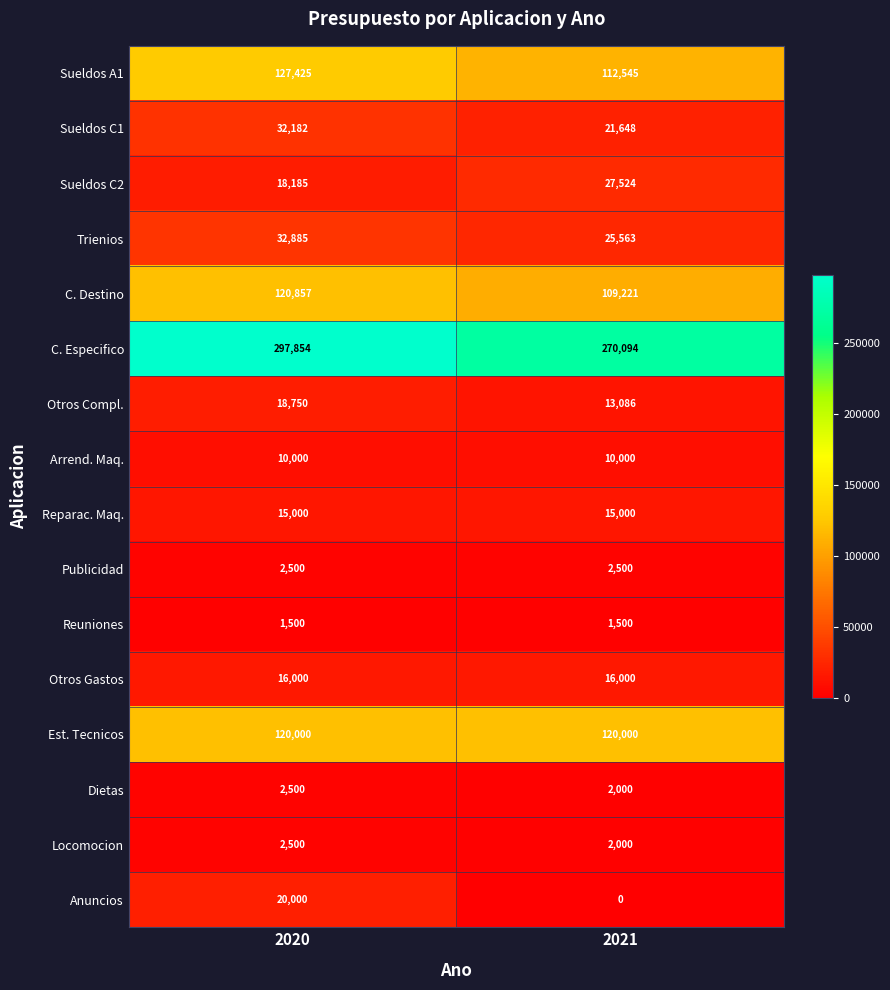

What is the spread (max minus min) of values at 2020?

296354